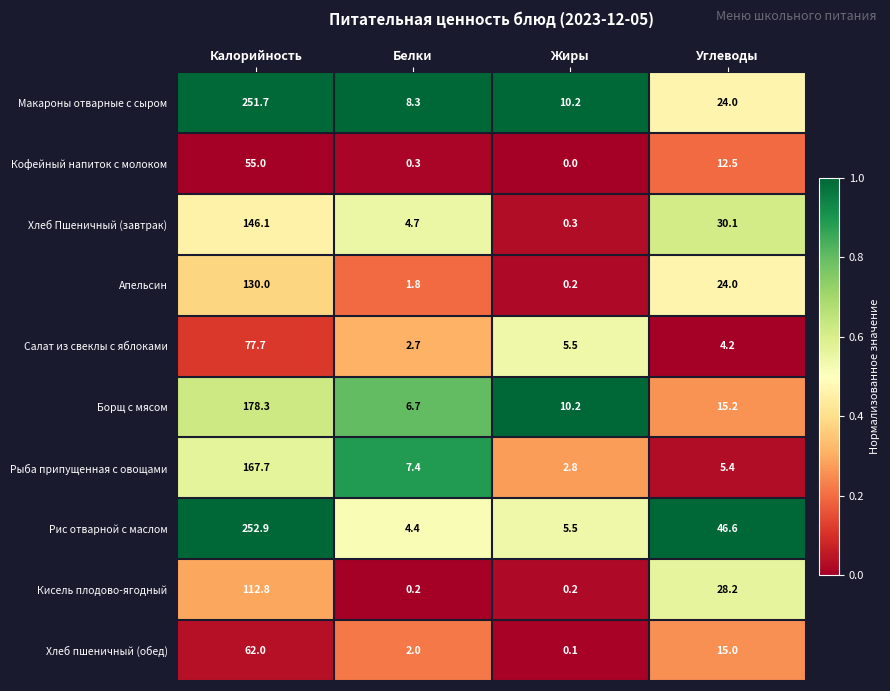

The Хлеб Пшеничный (завтрак) series shows 30.2 at Калорийность. True or false?

False